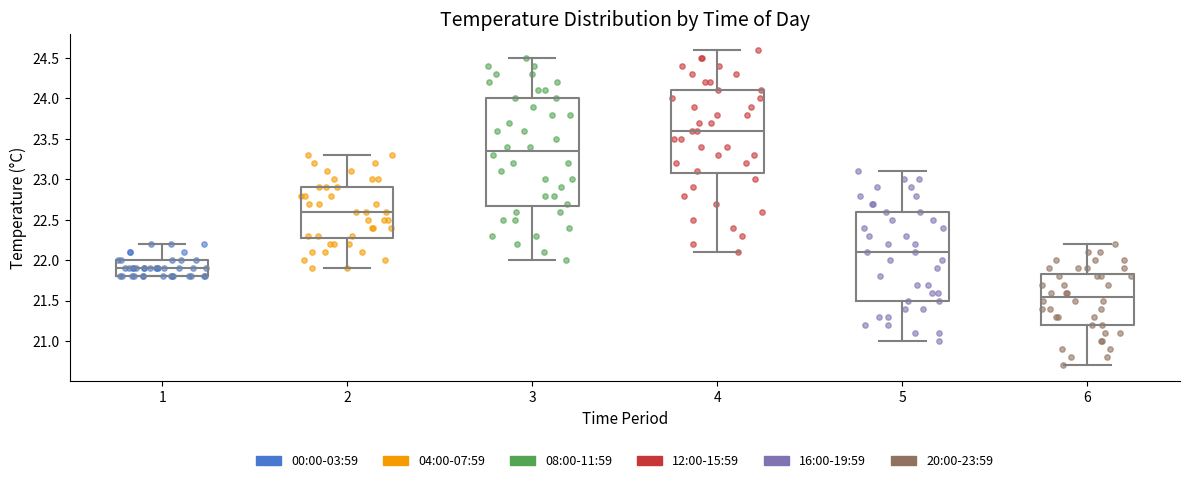

Reading left to right, read every box against the y-axis: the position of its median line, the range the box covers, and the ends of its whiskers. The values are not printed on the chart, so give them approximately, as read against the axis.

1: median 21.90, box 21.80 to 22.00, whiskers 21.80 to 22.20
2: median 22.60, box 22.30 to 22.90, whiskers 21.90 to 23.30
3: median 23.35, box 22.70 to 24.00, whiskers 22.00 to 24.50
4: median 23.60, box 23.10 to 24.10, whiskers 22.10 to 24.60
5: median 22.10, box 21.50 to 22.60, whiskers 21.00 to 23.10
6: median 21.55, box 21.20 to 21.85, whiskers 20.70 to 22.20